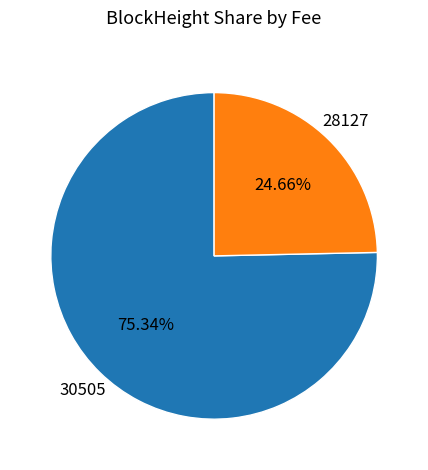

To the nearest percent, what is the combined percentage of 28127 and 30505?

100%